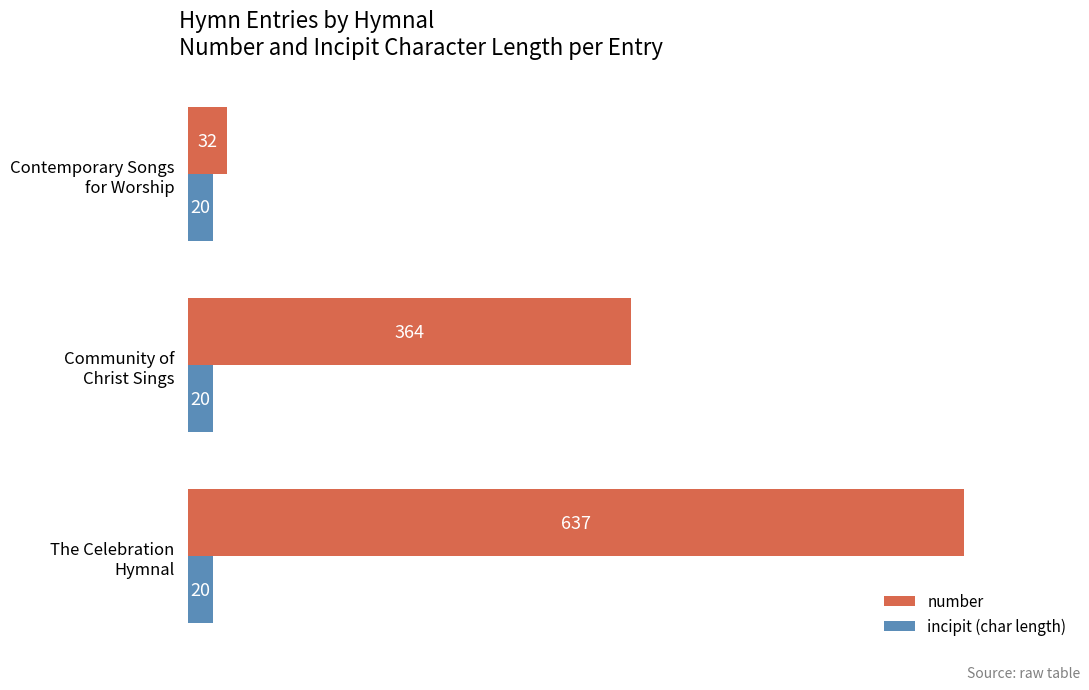

List the series in order of their overall mean, lowest first.

incipit (char length), number